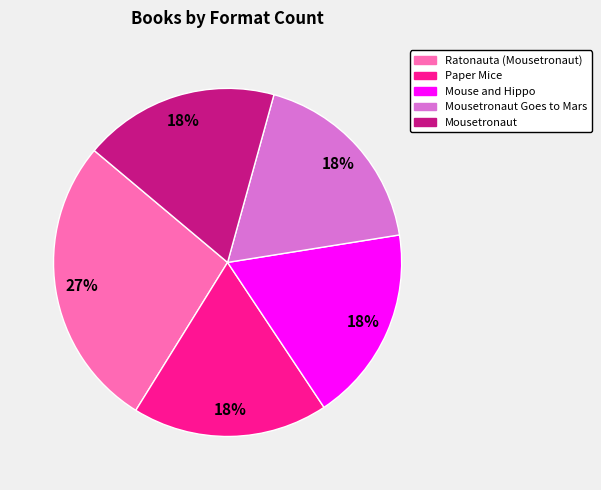

To the nearest percent, what is the difference between the largest and smallest slice percentages?

9%